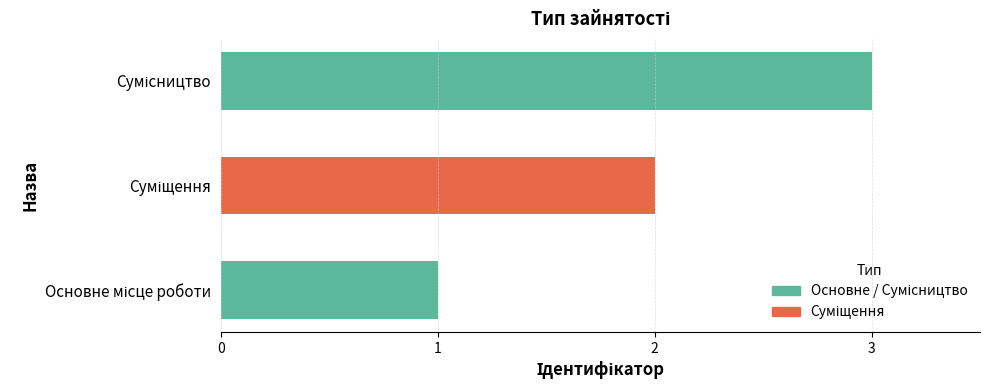

What is the sum of all values?

6